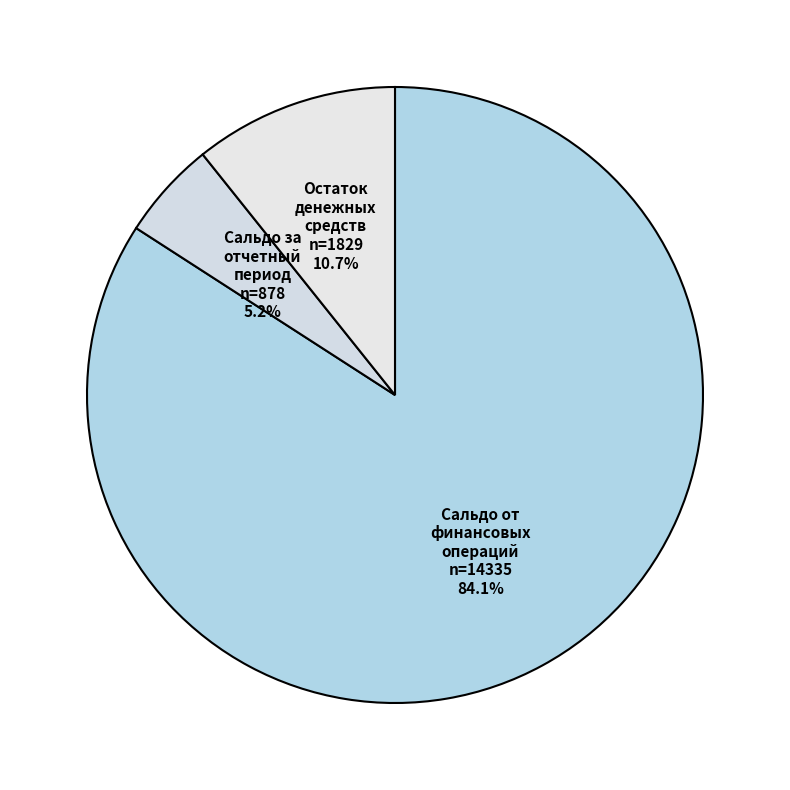

Rank the categories by value from highest to lowest.

Сальдо от финансовых операций, Остаток денежных средств, Сальдо за отчетный период